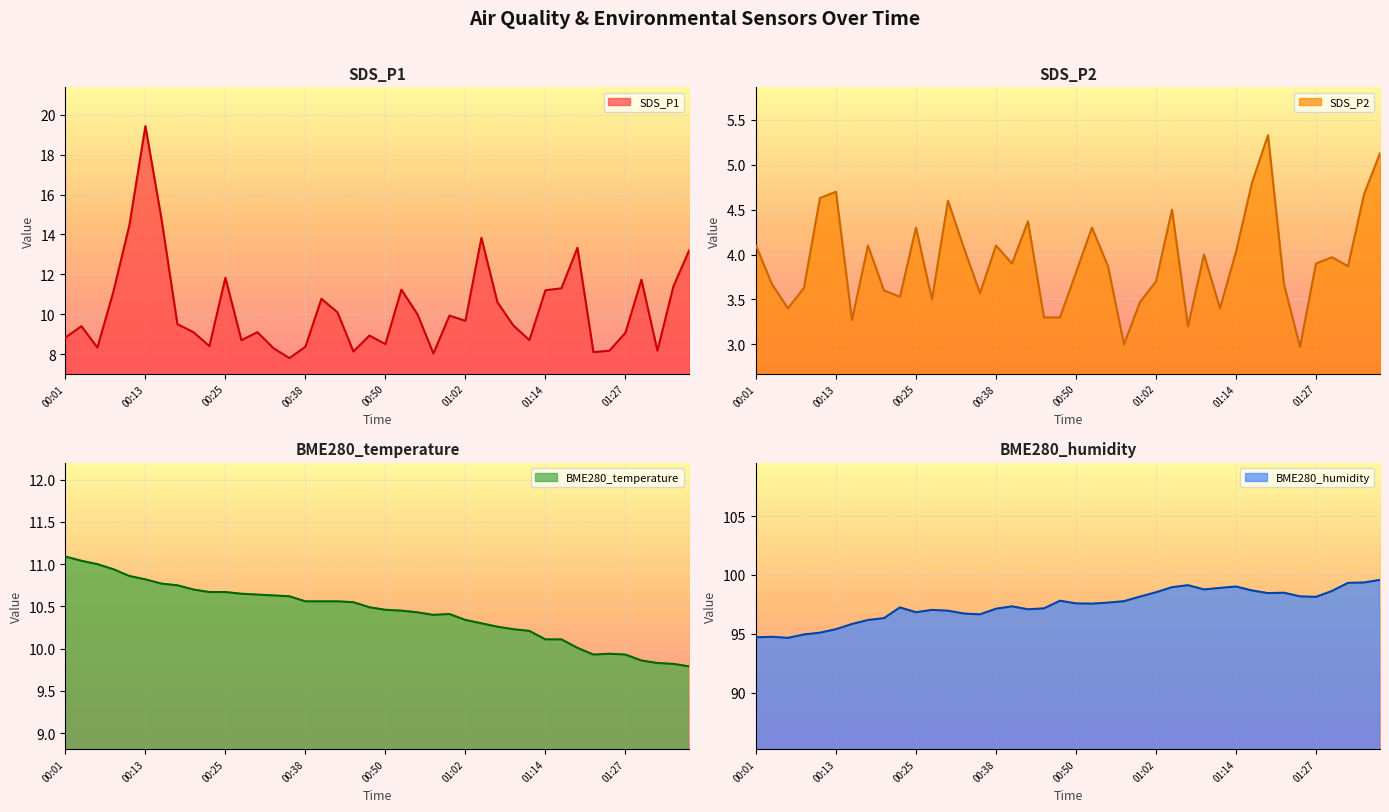

In SDS_P1, how many points are higher than both neighbors (excluding endpoints)?

11